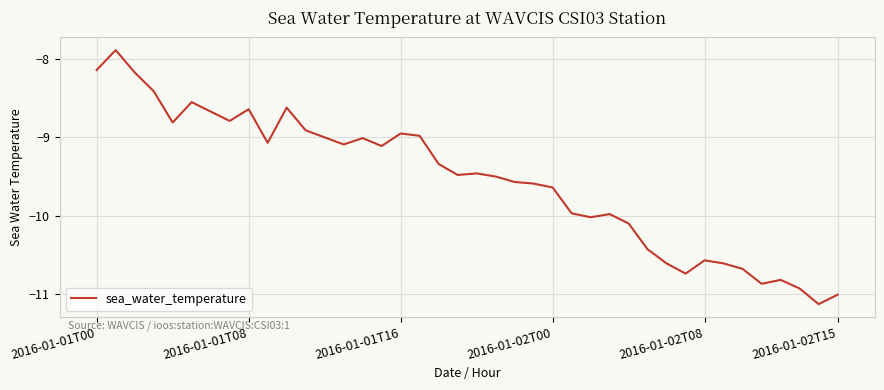

What is the difference between the maximum and minimum values?

3.2